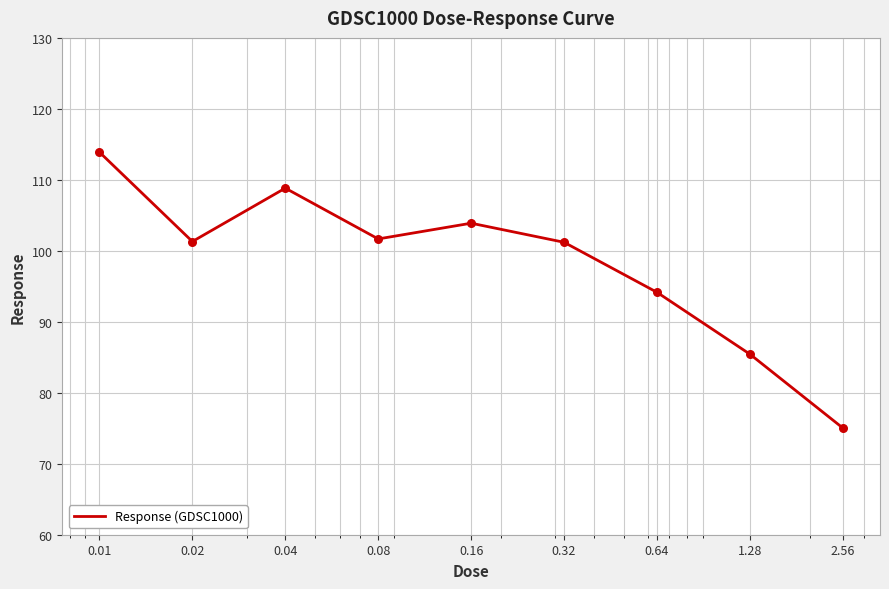

What is the smallest value displayed?

75.0